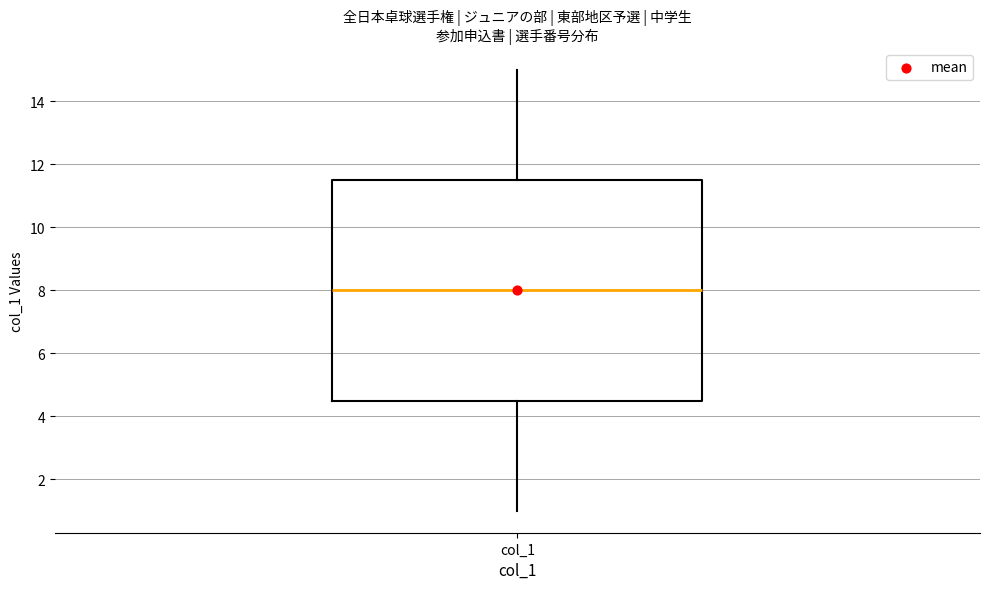

Where does the upper whisker of the box for col_1 end on the y-axis? The values are not printed on the chart, so give them approximately, as read against the axis.

15.0